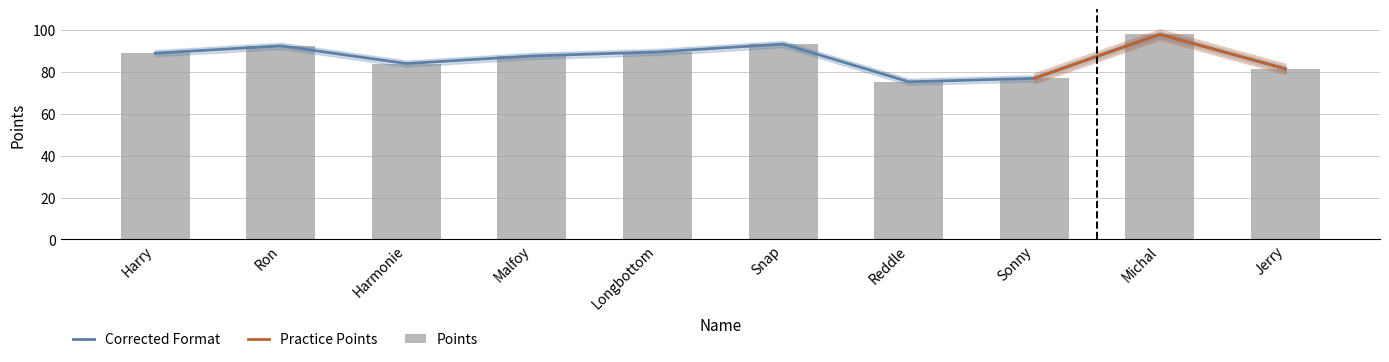

What is the minimum value shown in the chart?

75.3